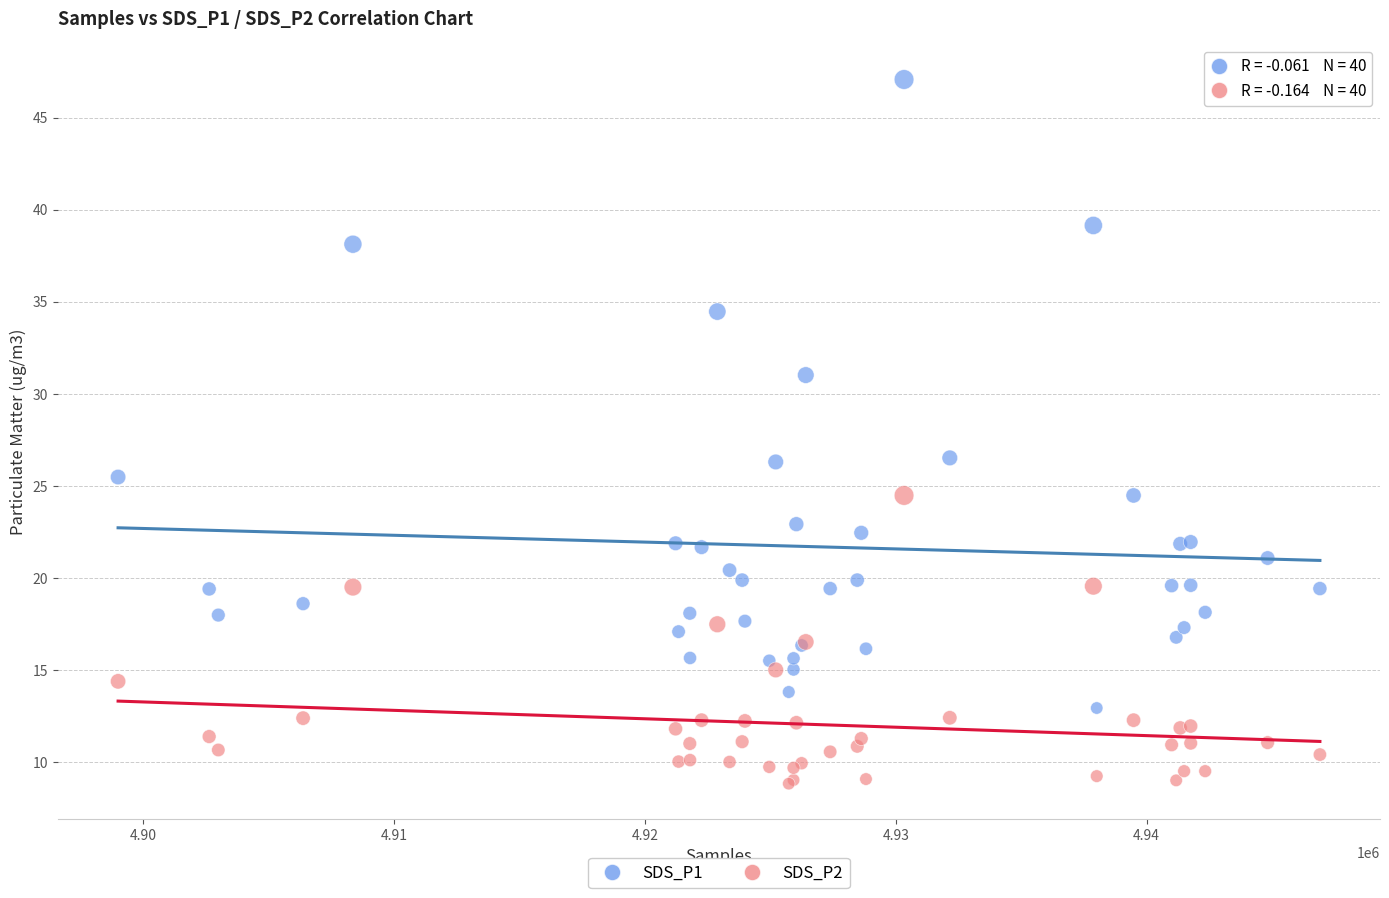

Which series reaches the maximum Y coordinate?

SDS_P1